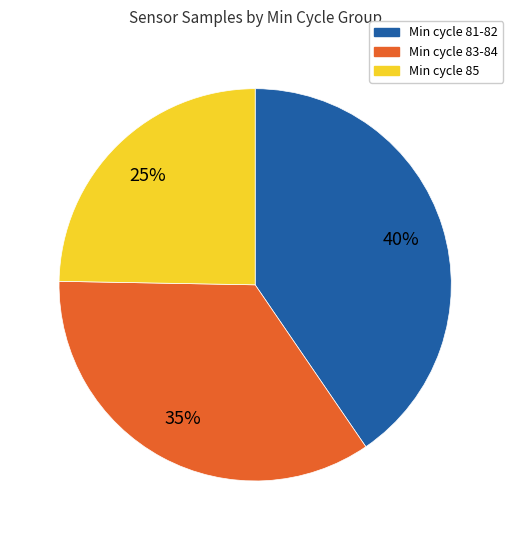

The Min cycle 81-82 slice represents 40% of the pie. True or false?

True